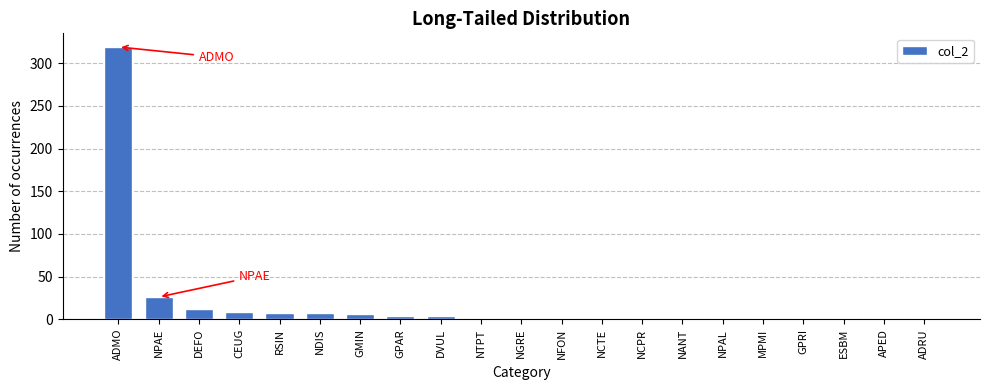

What is the maximum value shown in the chart?

319